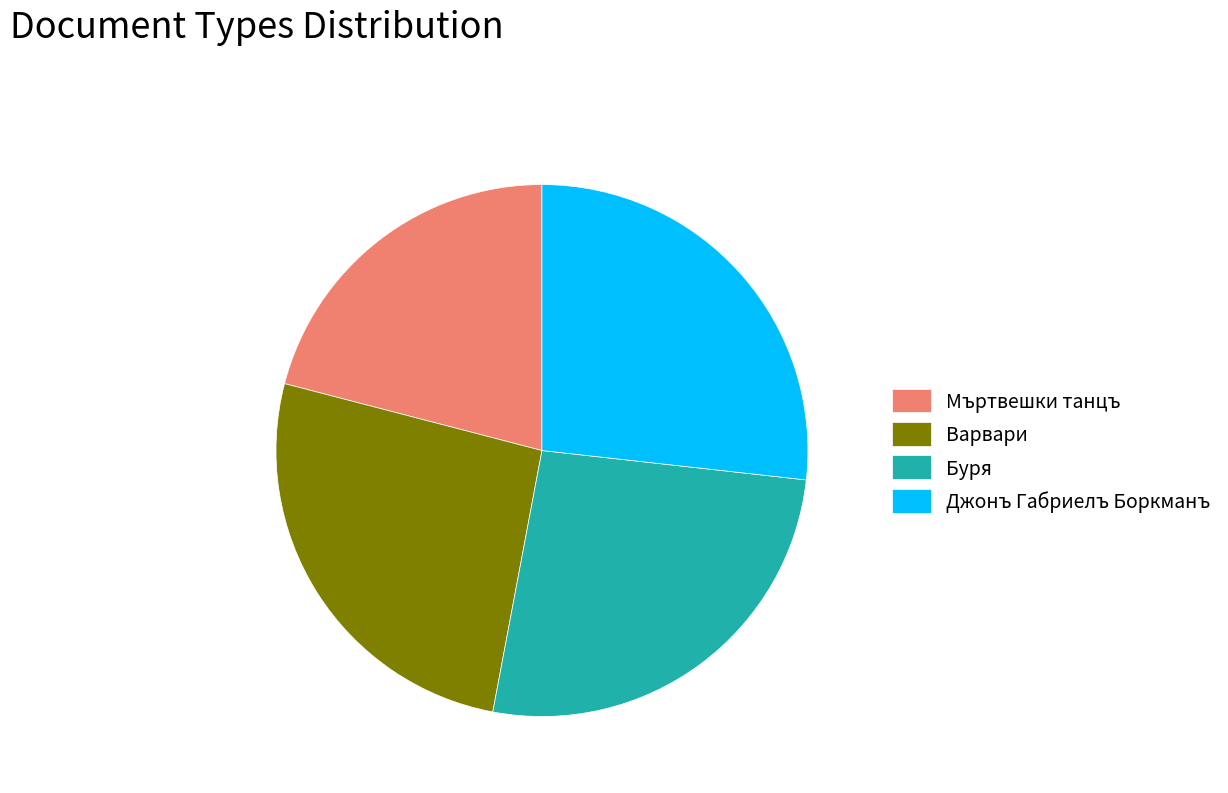

Does Джонъ Габриелъ Боркманъ represent more than half of the total?

No